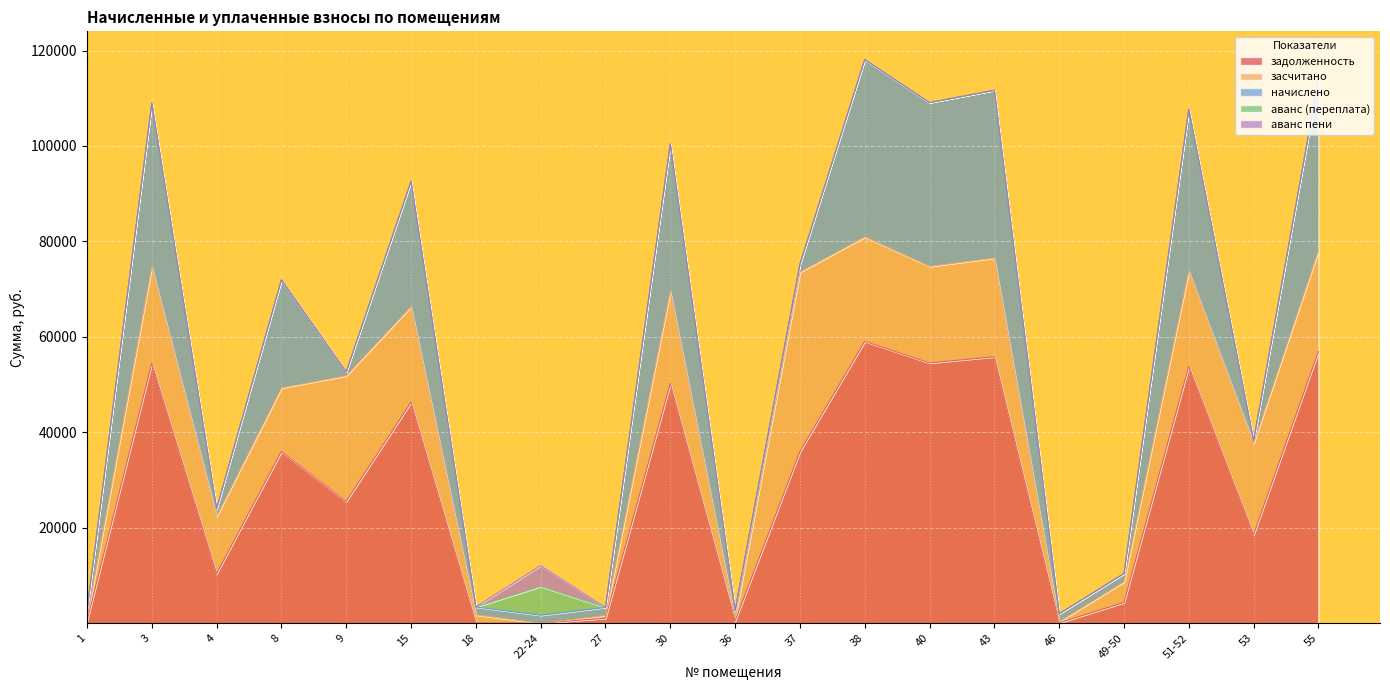

List the labels in order of аванс (переплата) value, largest first.

22-24, 1, 3, 4, 8, 9, 15, 18, 27, 30, 36, 37, 38, 40, 43, 46, 49-50, 51-52, 53, 55